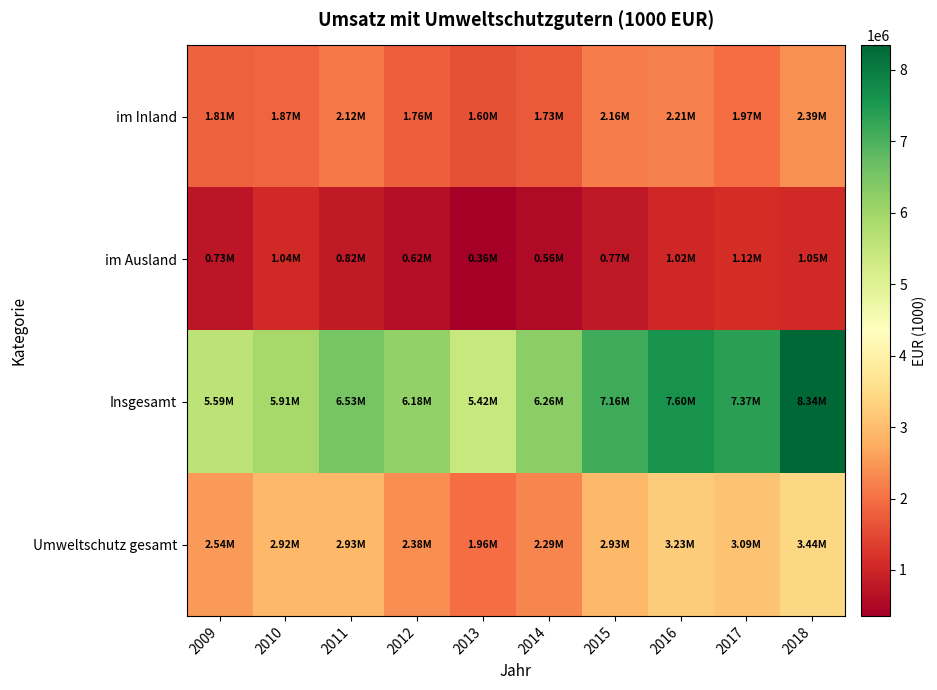

Reading right to left, what are all the values shown in this chart?

im Inland: 2018=2389772	2017=1969172	2016=2209906	2015=2159926	2014=1725743	2013=1602570	2012=1760845	2011=2115181	2010=1872836	2009=1807738
im Ausland: 2018=1053741	2017=1117299	2016=1022163	2015=768510	2014=559978	2013=356933	2012=621232	2011=815872	2010=1044061	2009=731469
Insgesamt: 2018=8343589	2017=7370748	2016=7597828	2015=7156296	2014=6263209	2013=5420536	2012=6177320	2011=6529287	2010=5912463	2009=5586144
Umweltschutz gesamt: 2018=3443513	2017=3086471	2016=3232068	2015=2928436	2014=2285721	2013=1959502	2012=2382078	2011=2931052	2010=2916897	2009=2539207